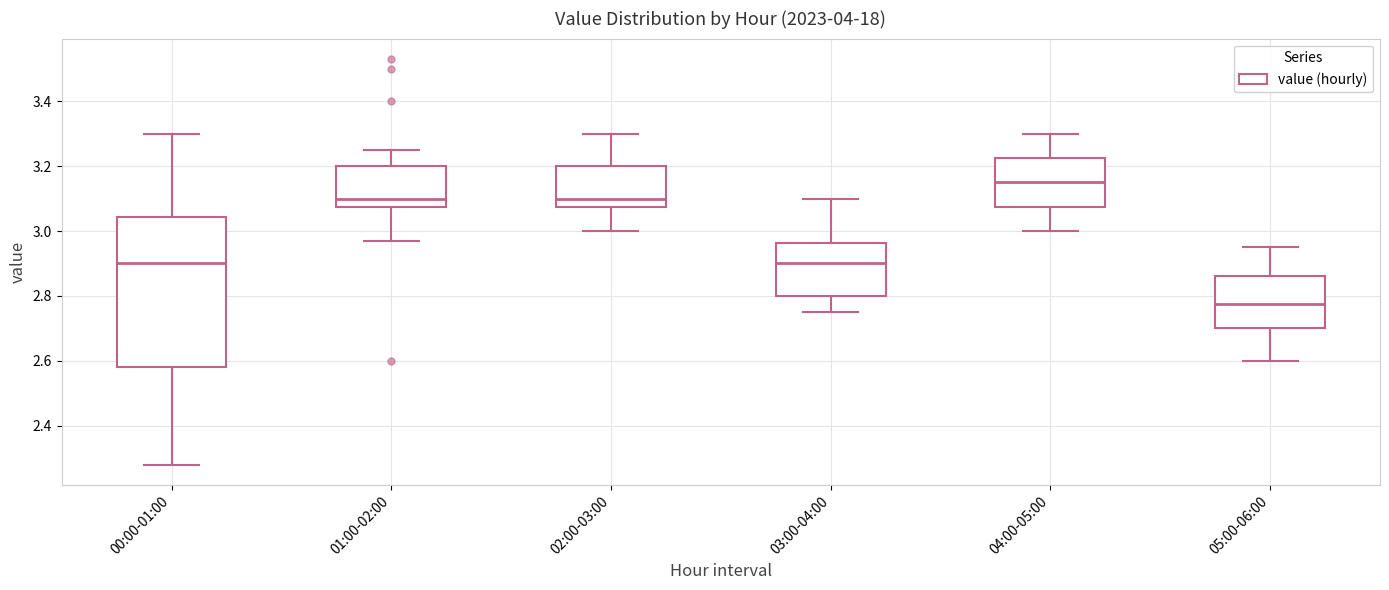

Reading left to right, transcribe this box plot: for each box, give where its median line is, the range the box spans, and where its two whiskers end, as read against the y-axis. The values are not printed on the chart, so give them approximately, as read against the axis.

00:00-01:00: median 2.90, box 2.58 to 3.04, whiskers 2.28 to 3.30
01:00-02:00: median 3.10, box 3.08 to 3.20, whiskers 2.98 to 3.26
02:00-03:00: median 3.10, box 3.08 to 3.20, whiskers 3.00 to 3.30
03:00-04:00: median 2.90, box 2.80 to 2.96, whiskers 2.76 to 3.10
04:00-05:00: median 3.16, box 3.08 to 3.22, whiskers 3.00 to 3.30
05:00-06:00: median 2.78, box 2.70 to 2.86, whiskers 2.60 to 2.96